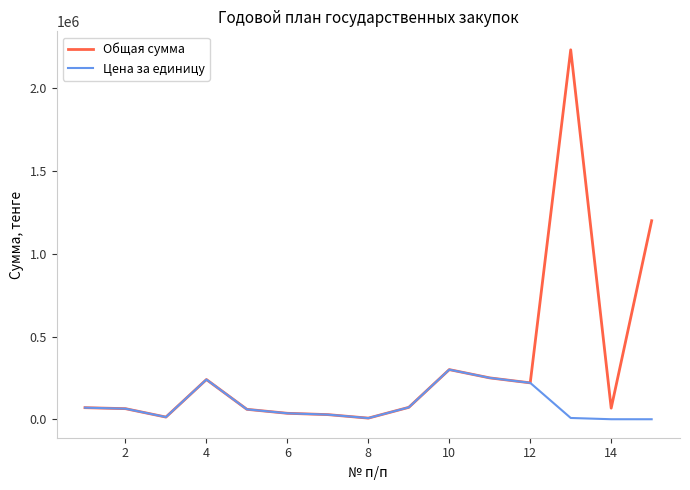

Which series has the widest spread of values?

Общая сумма